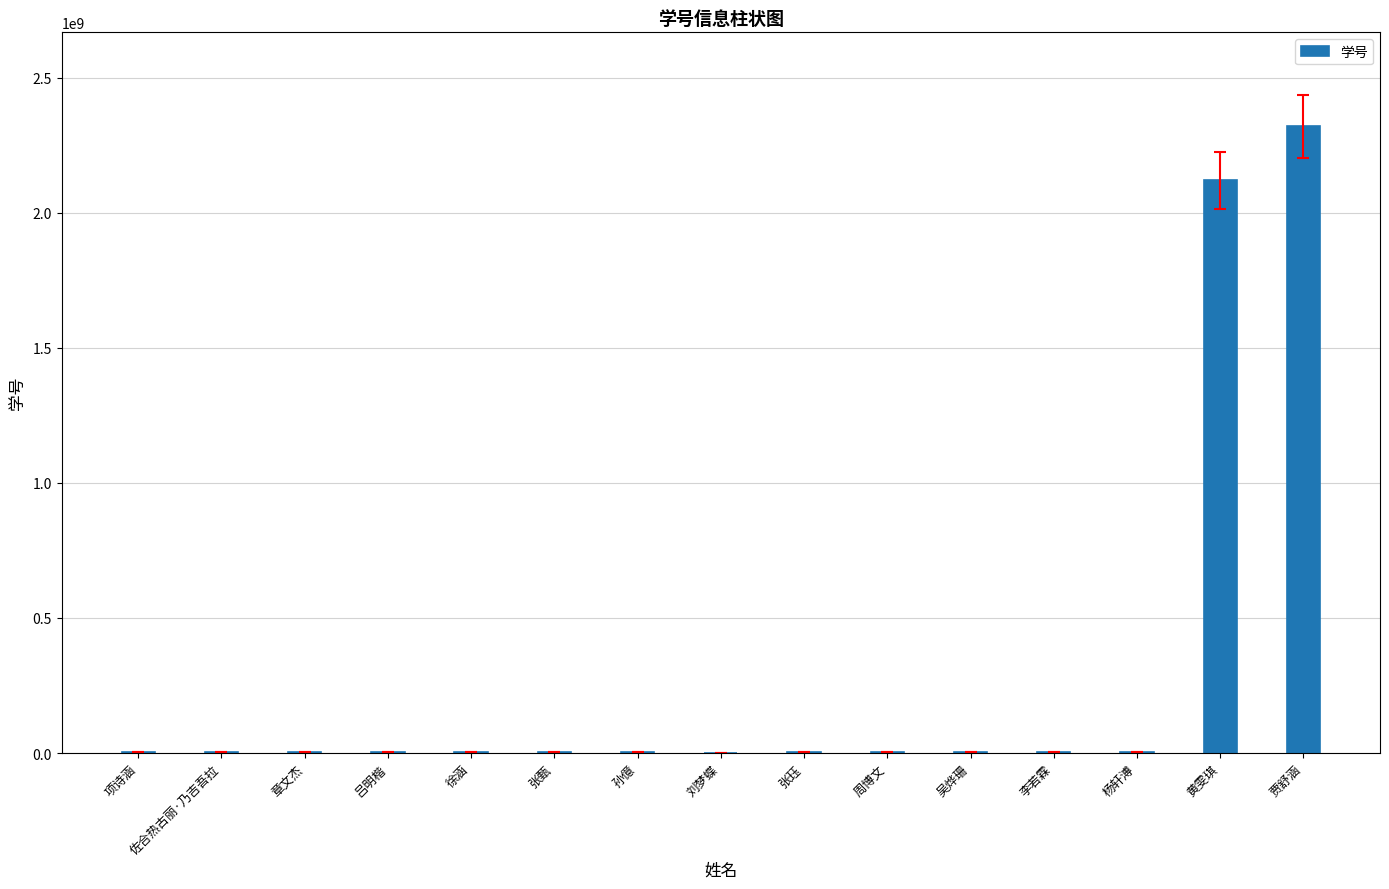

Which label corresponds to the largest value in the chart?

贾舒涵